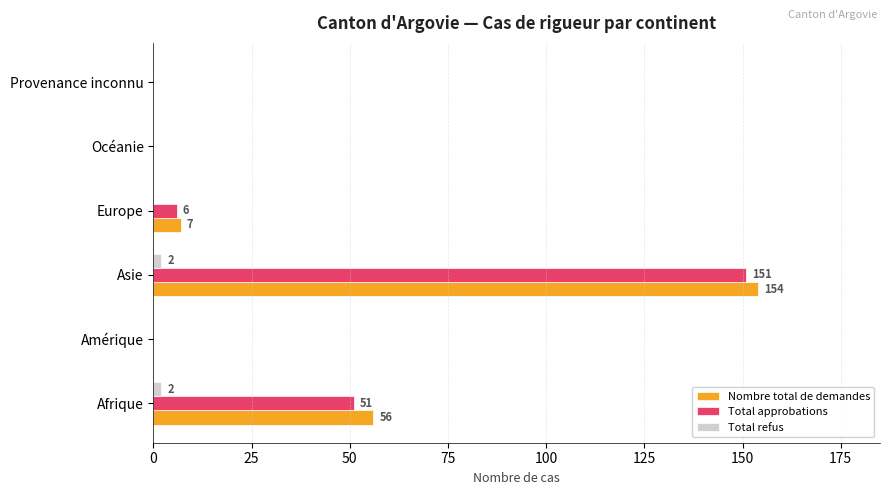

What is the sum of all Total refus values?

4